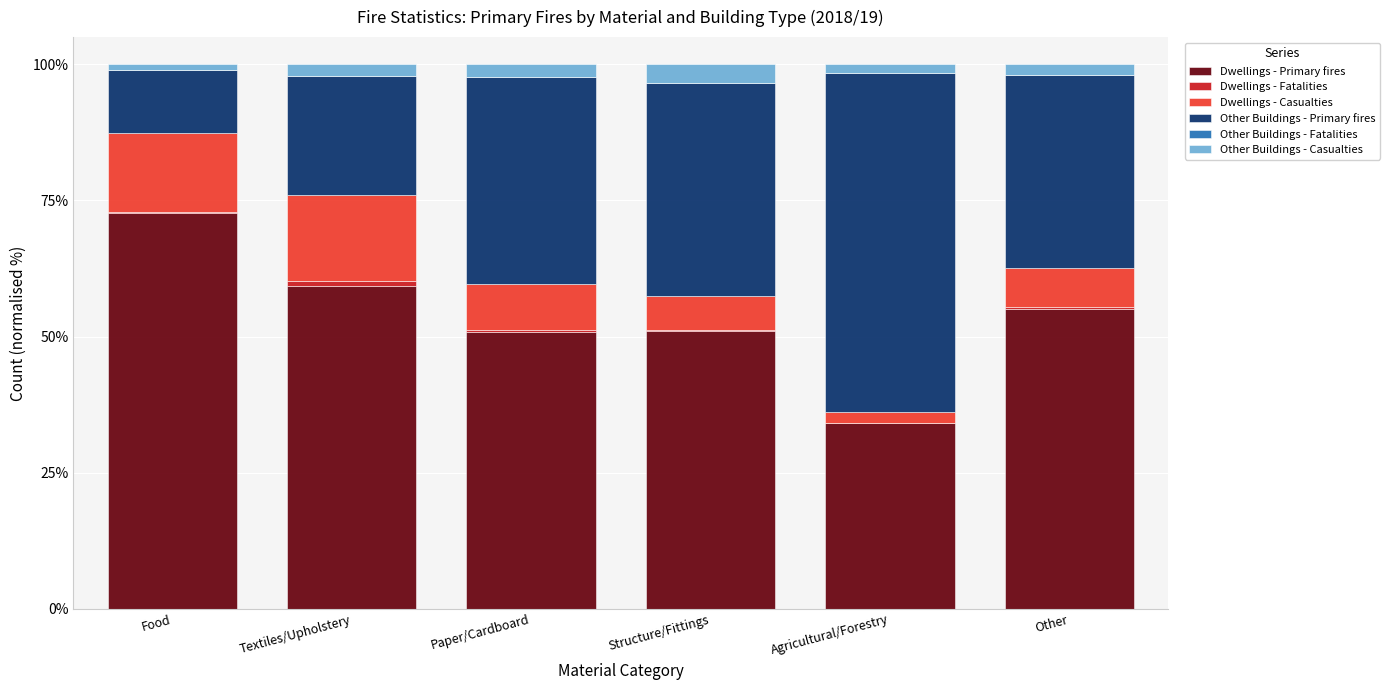

Is it true that Dwellings - Primary fires equals 40.4 at Textiles/Upholstery?

False